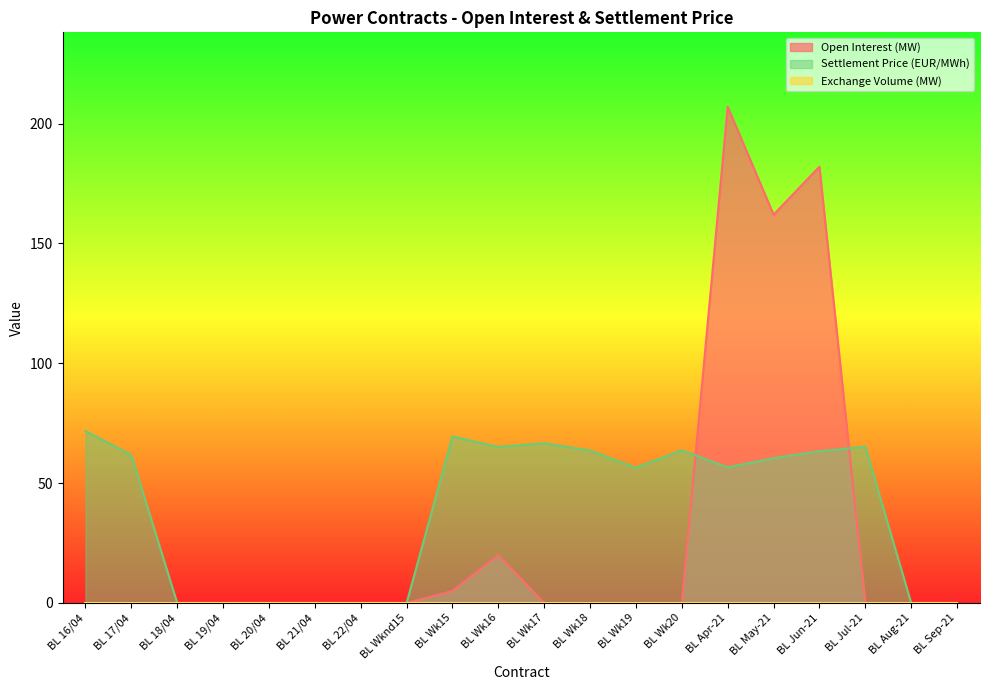

What is the maximum value for Open Interest (MW)?

207.0